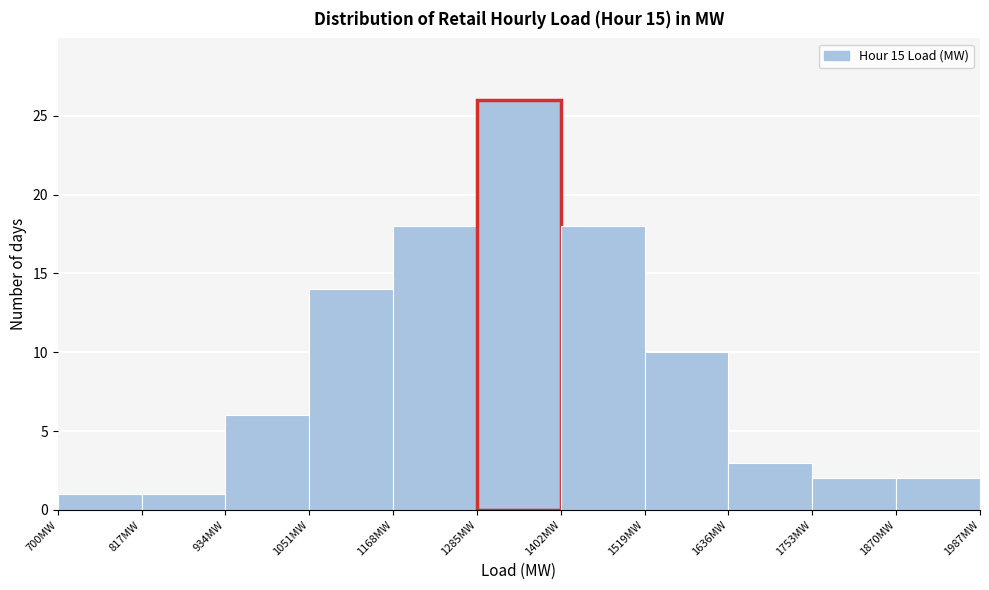

Reading left to right, transcribe this chart: for each bar, give the range it covers on the x-axis and its height. Neither the bar edges nor the heights are printed on the chart, so give them approximately, as read against the axes.

700 to 820: 1
820 to 940: 1
940 to 1060: 6
1060 to 1160: 14
1160 to 1280: 18
1280 to 1400: 26
1400 to 1520: 18
1520 to 1640: 10
1640 to 1760: 3
1760 to 1880: 2
1880 to 1980: 2